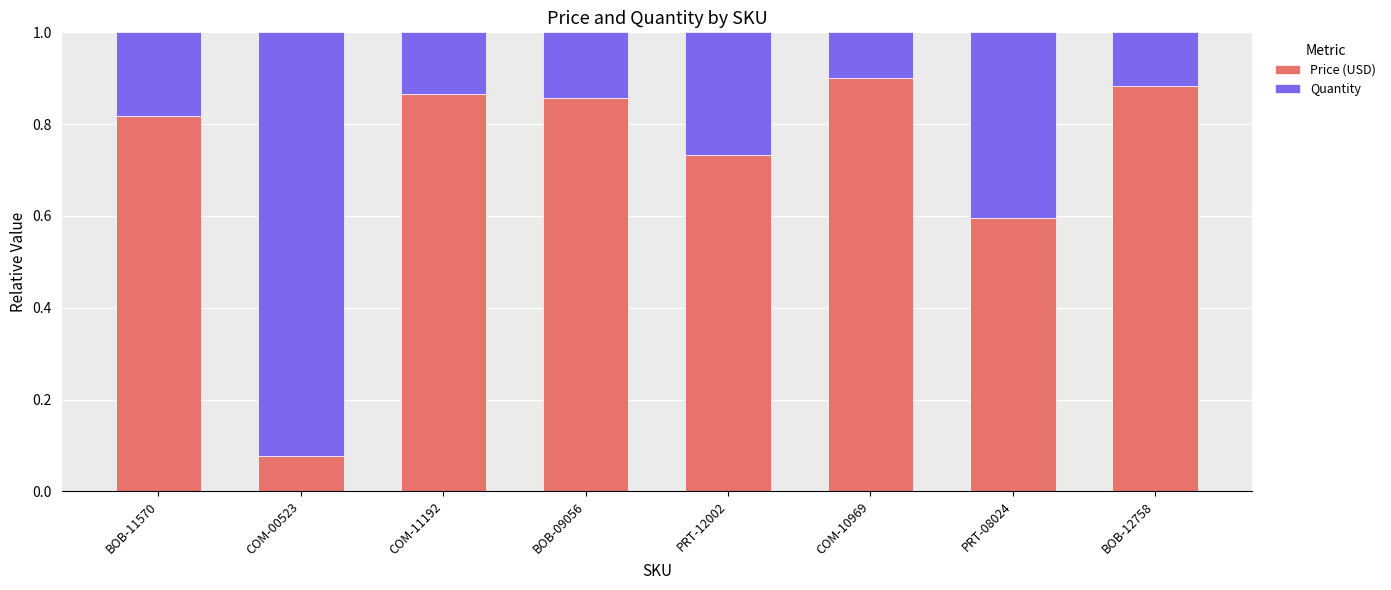

What is the sum of the Price (USD) values at COM-10969 and BOB-12758?

1.8